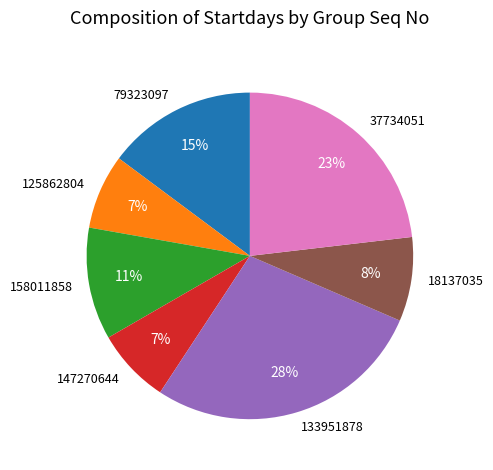

Which has a higher value, 79323097 or 125862804?

79323097